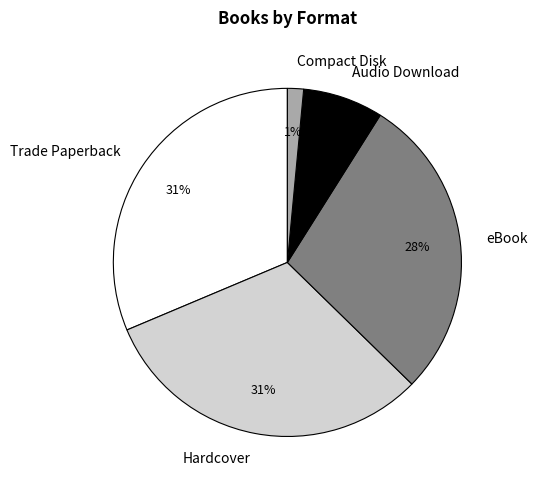

To the nearest percent, what percentage of the pie is Audio Download?

7%